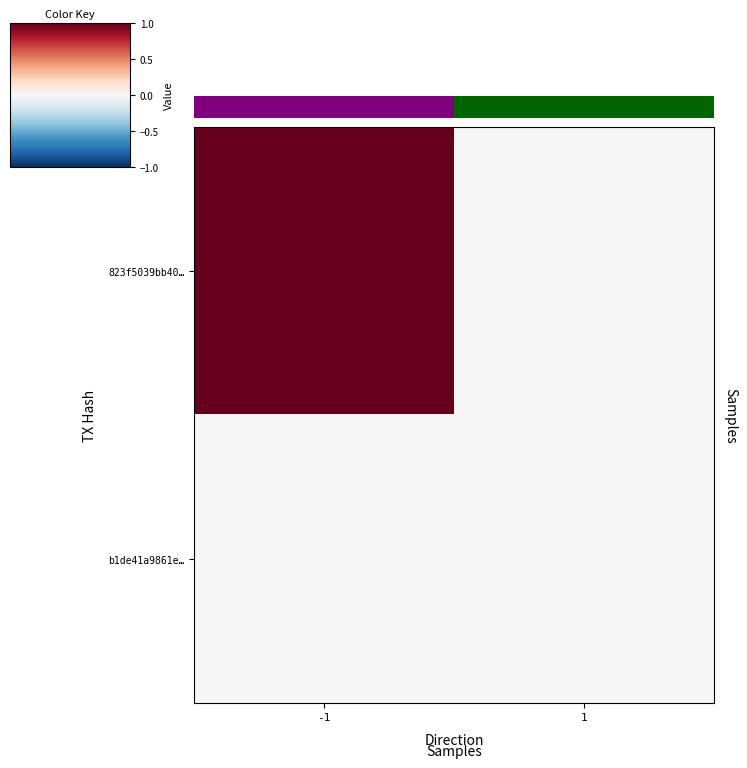

At which category does the chart reach its peak across all series?

-1